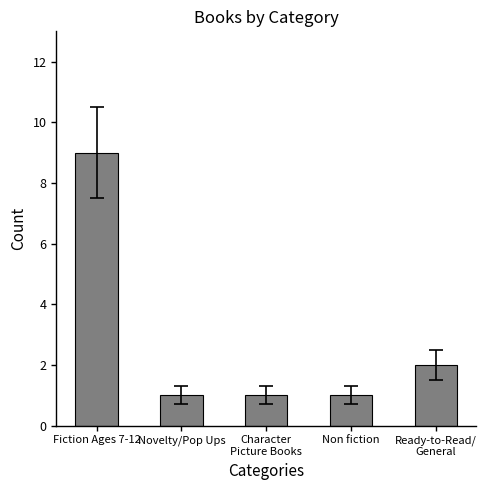

Reading left to right, list all the values displayed in this chart.

Fiction Ages 7-12=9	Novelty/Pop Ups=1	Character
Picture Books=1	Non fiction=1	Ready-to-Read/
General=2